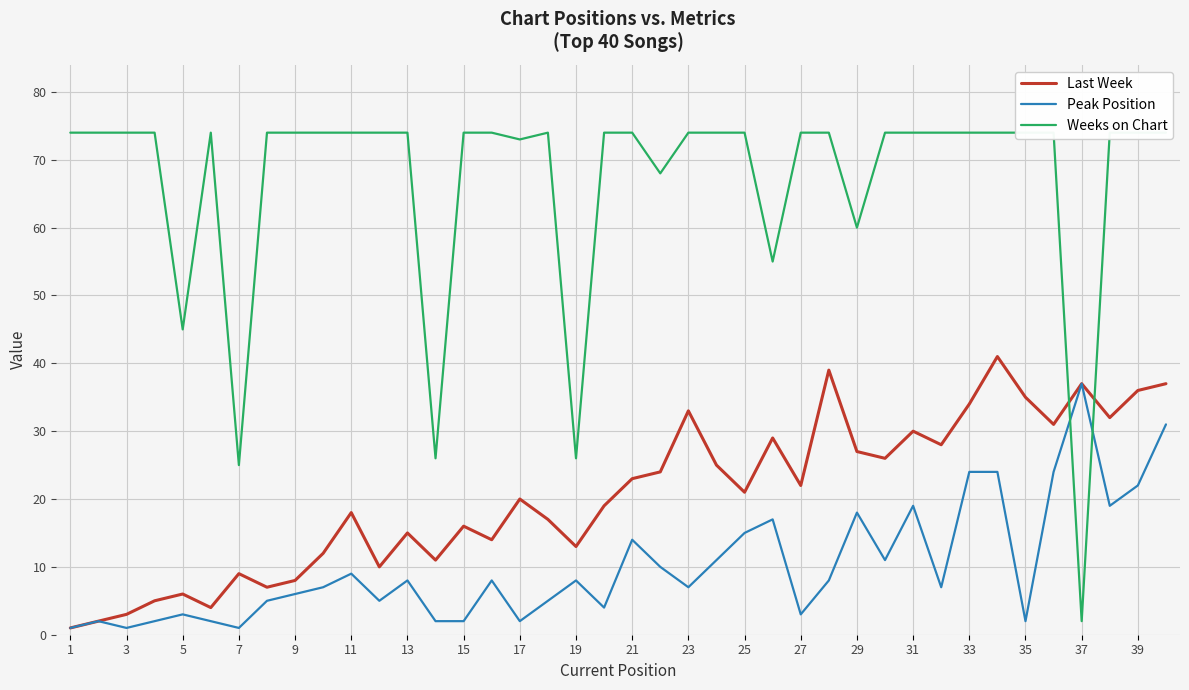

The Last Week series shows 35 at 35. True or false?

True